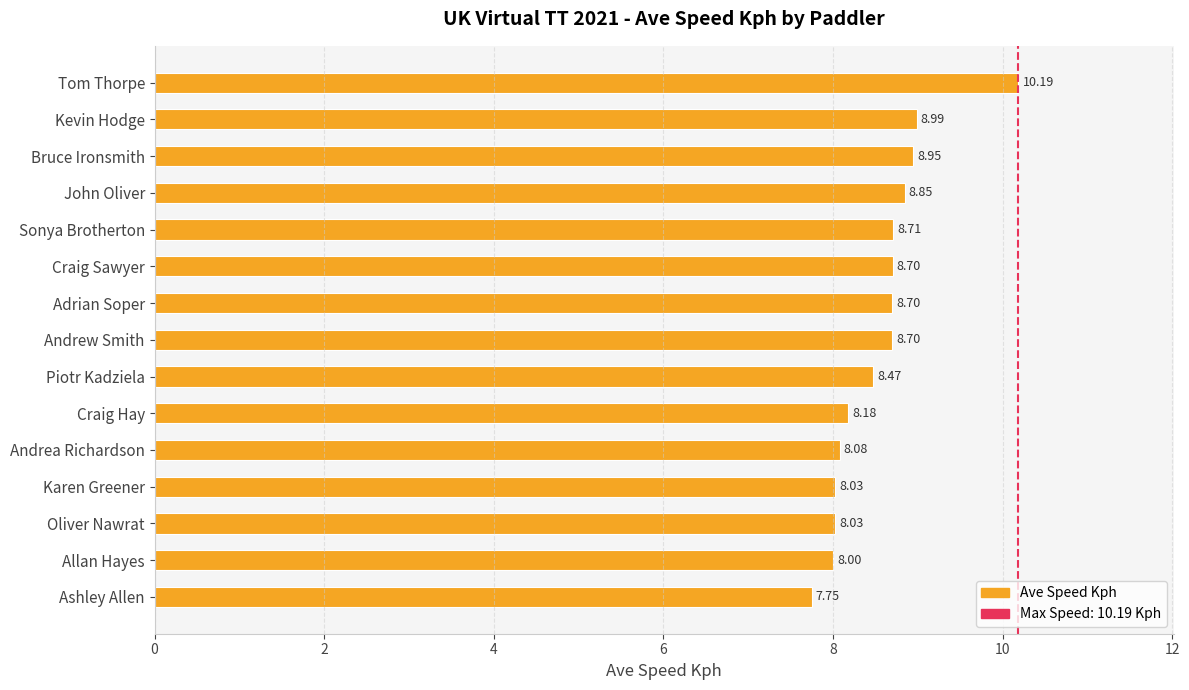

Between Tom Thorpe and Craig Sawyer, which is larger?

Tom Thorpe